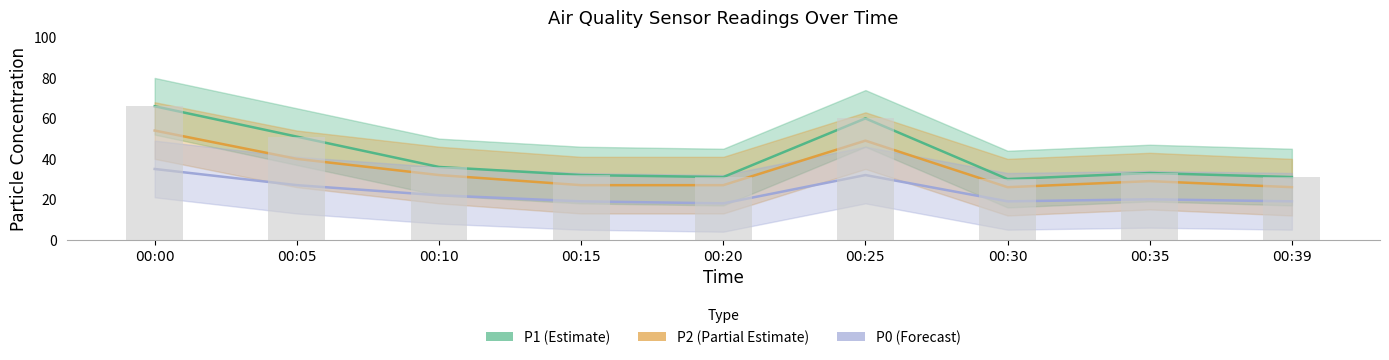

At which label does P0 reach its peak?

00:00